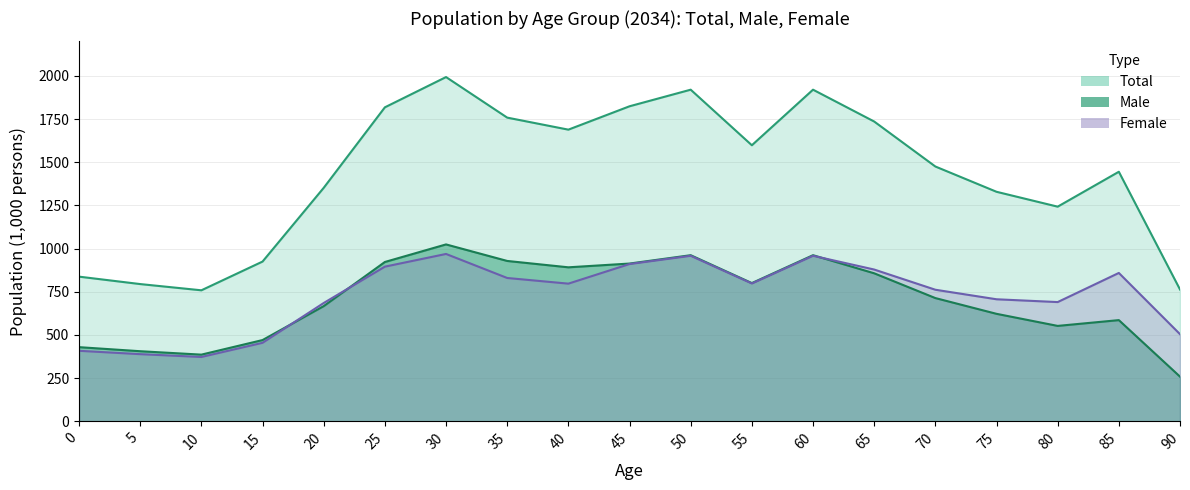

True or false: Female and Male intersect in this chart.

True